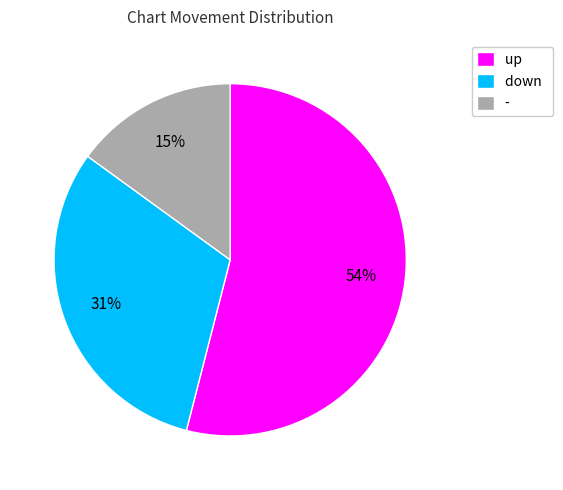

Count the number of slices in the pie.

3